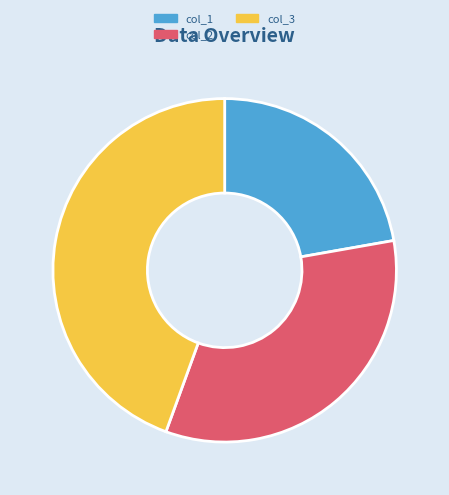

Does col_2 account for over 50% of the chart?

No